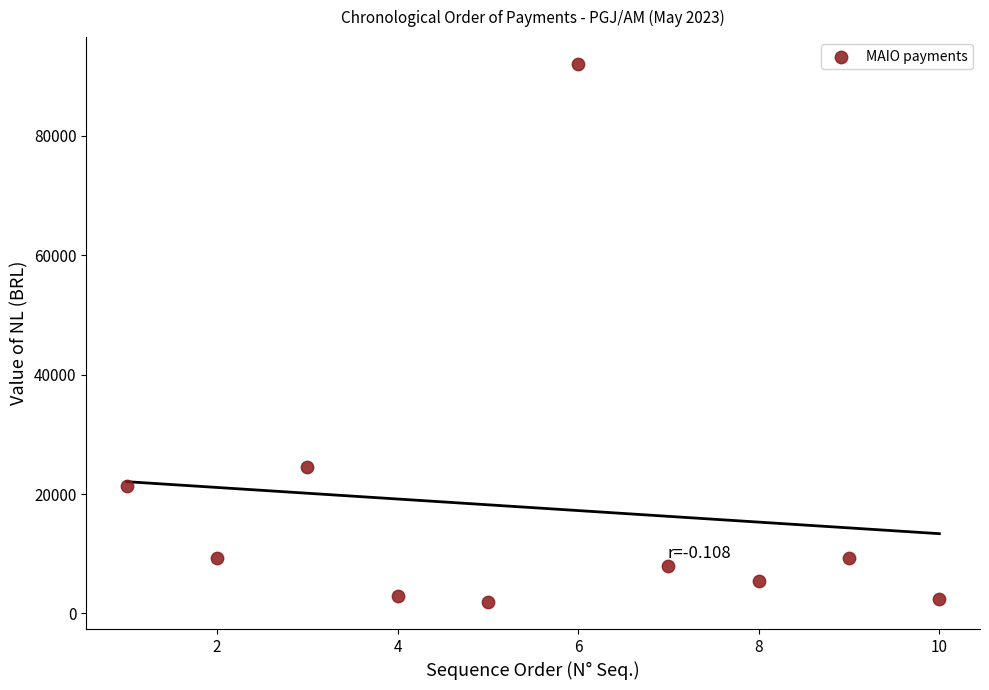

What Y value in the scatter plot is closest to 46965?

24545.9